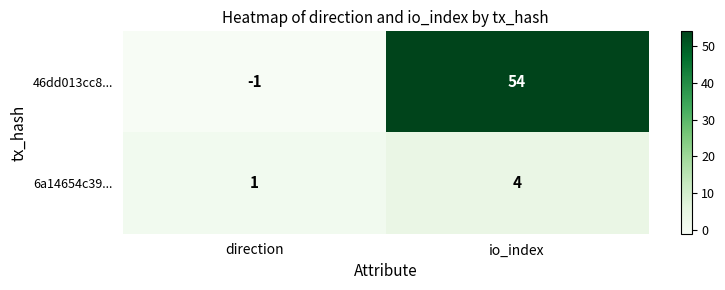

Where is 46dd013cc8... nearest to the value 26?

direction